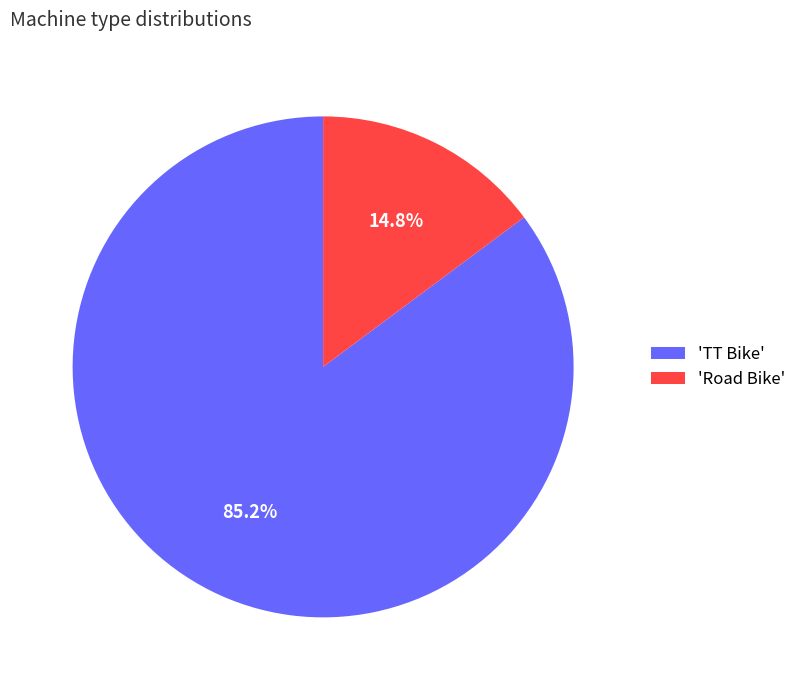

What percentage do 'Road Bike' and 'TT Bike' together represent?

100.0%